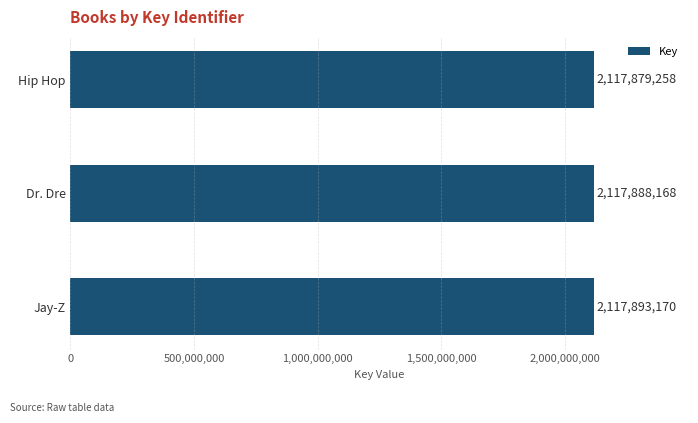

List the labels in order of value, smallest first.

Hip Hop, Dr. Dre, Jay-Z